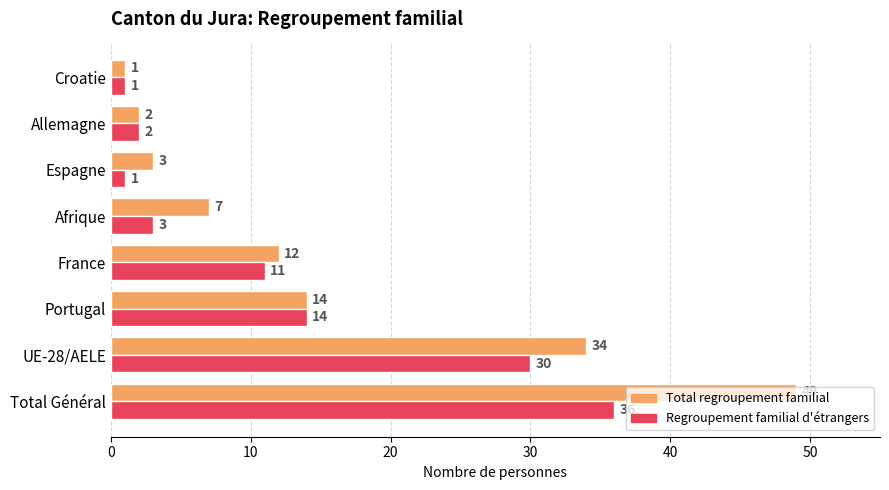

What is the difference between the maximum and minimum values in the Regroupement familial d'étrangers series?

35